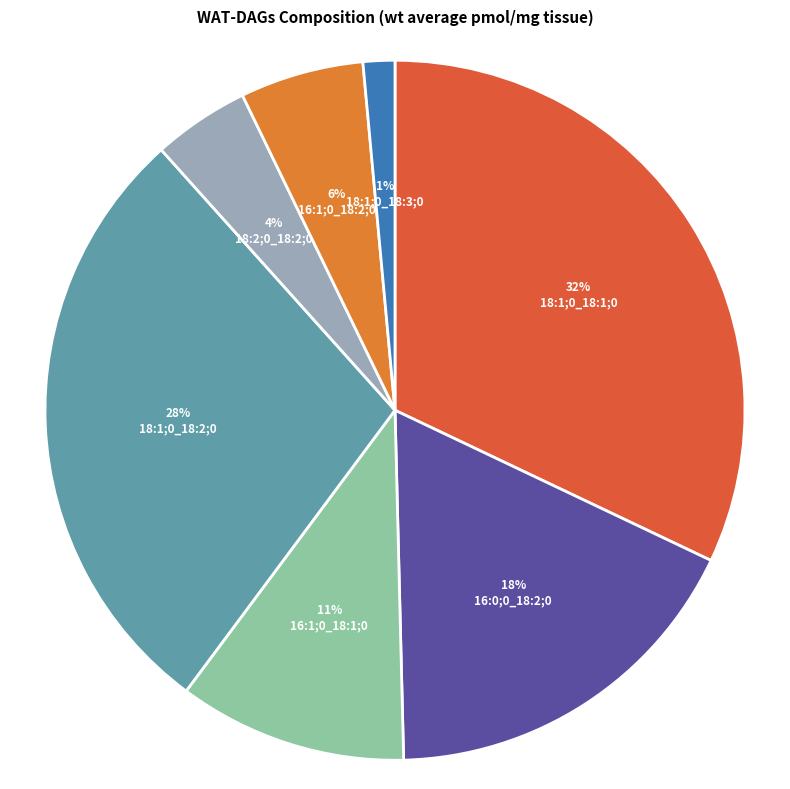

Count the number of slices in the pie.

7